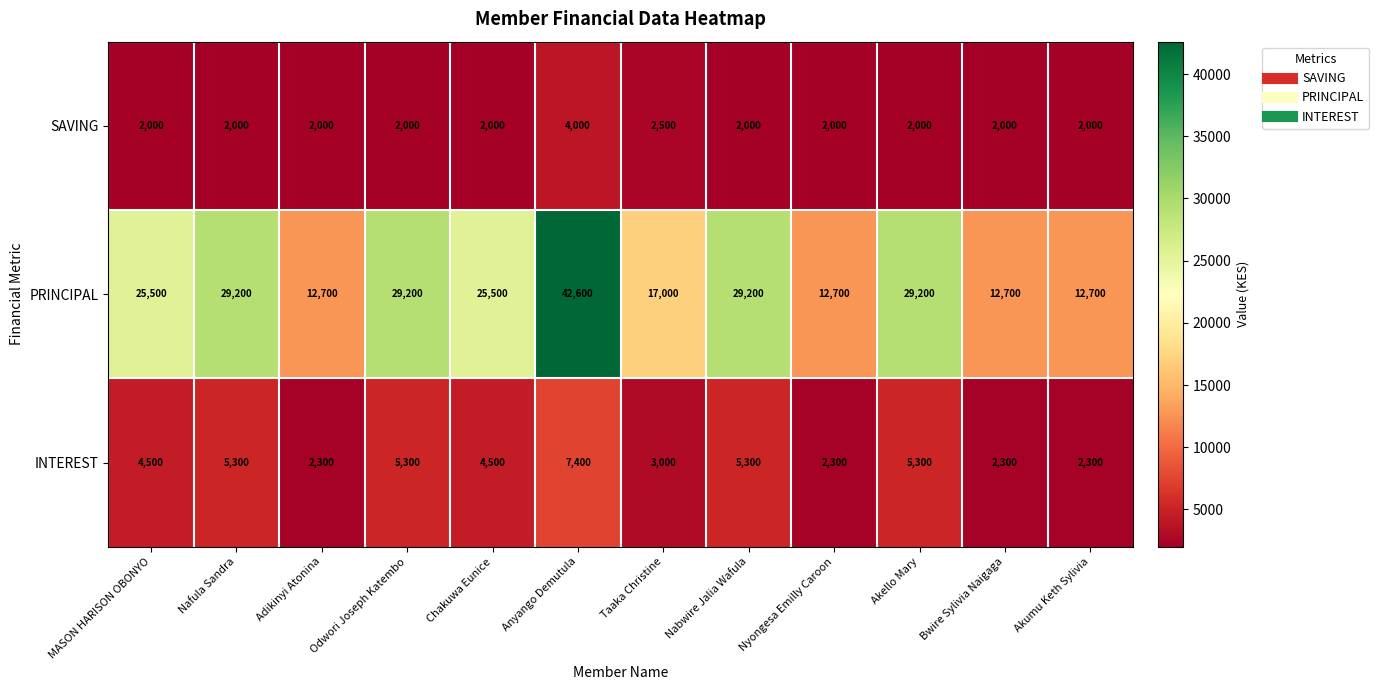

What value does the SAVING series have at MASON HARISON OBONYO?

2000